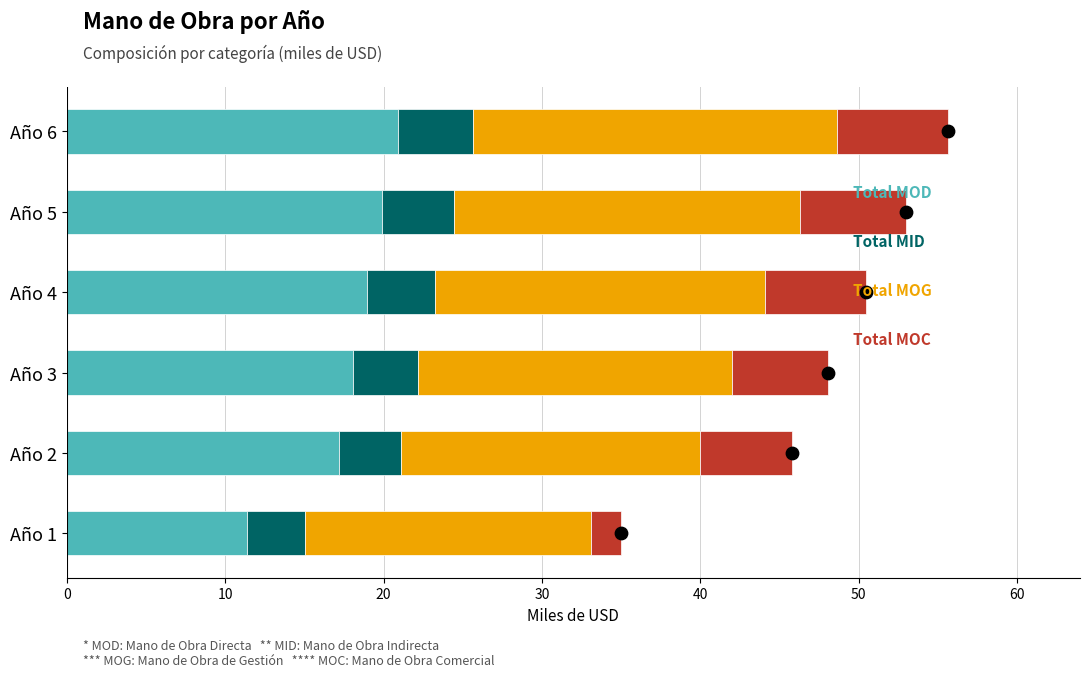

At how many categories does at least one series exceed 22?

1